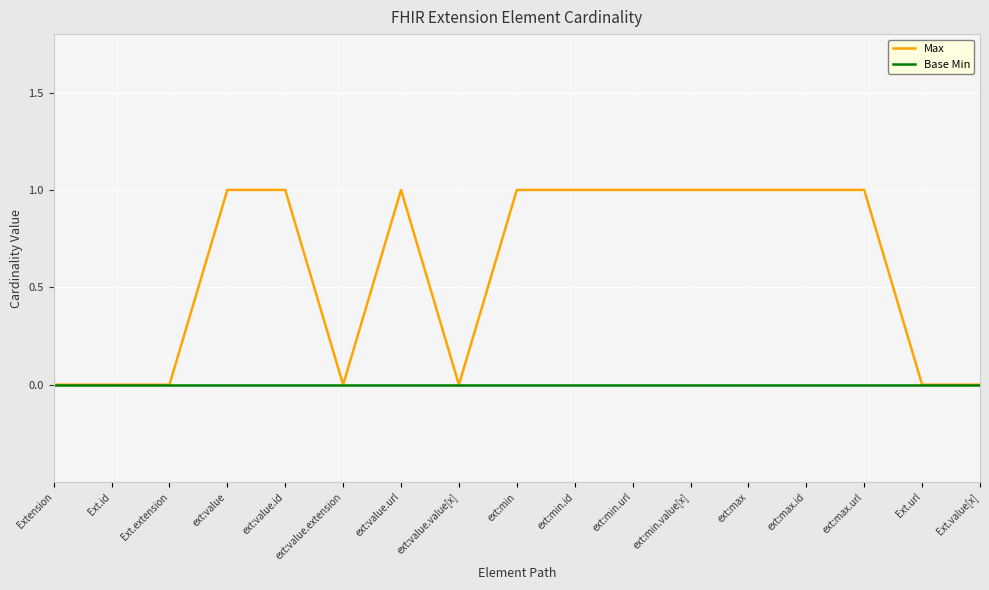

Which series has the widest spread of values?

Max